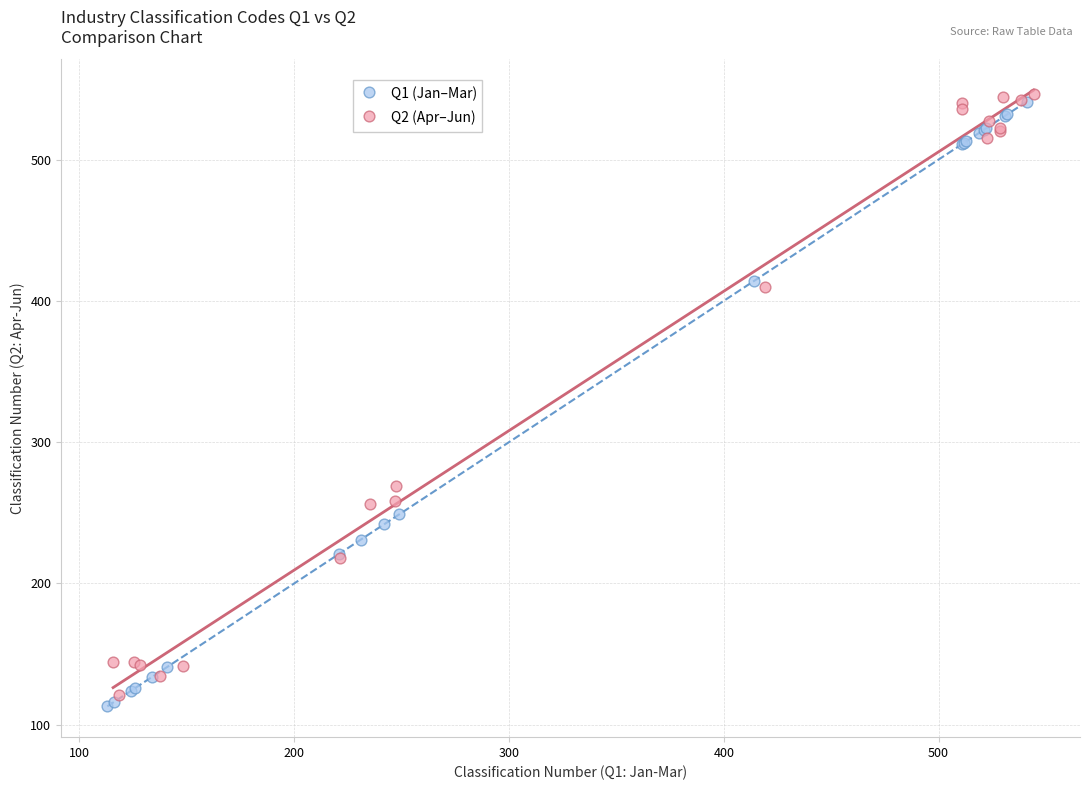

What are all the series names shown in the legend?

Q1 (Jan–Mar), Q2 (Apr–Jun)